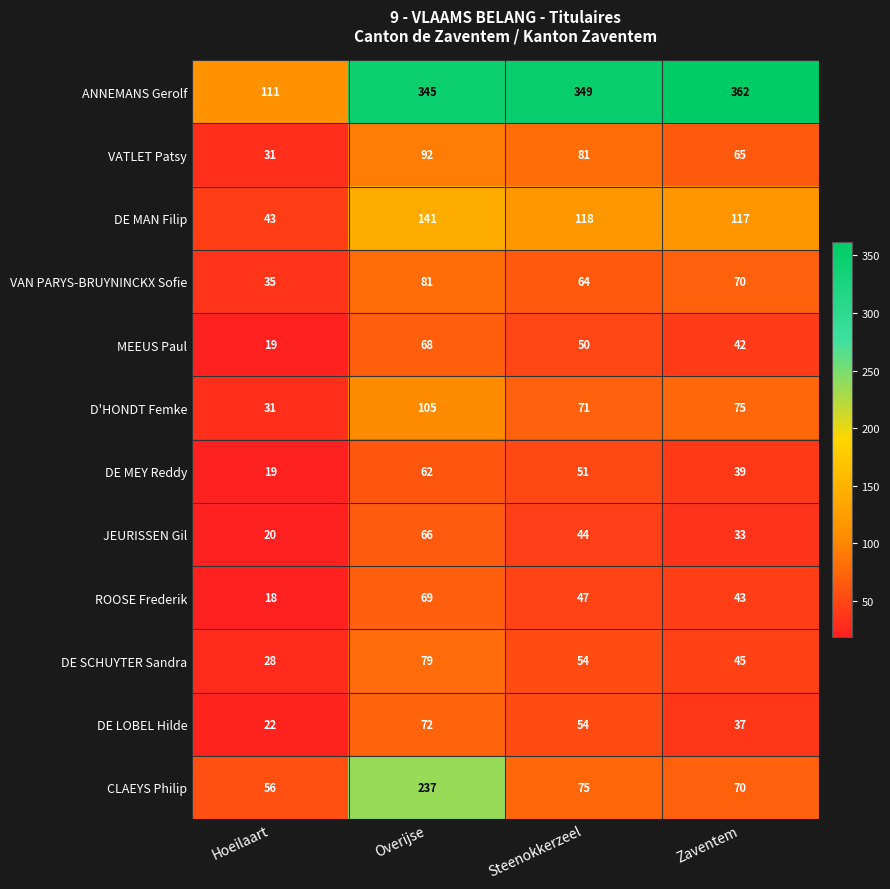

The DE MEY Reddy series shows 62 at Overijse. True or false?

True